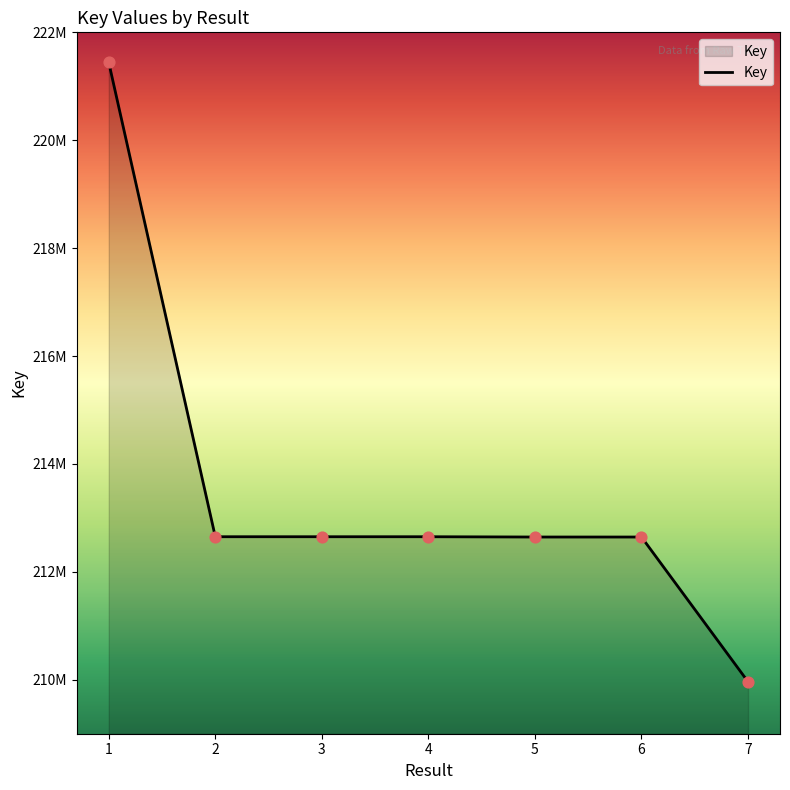

Is this an area chart (filled region under the line)?

Yes